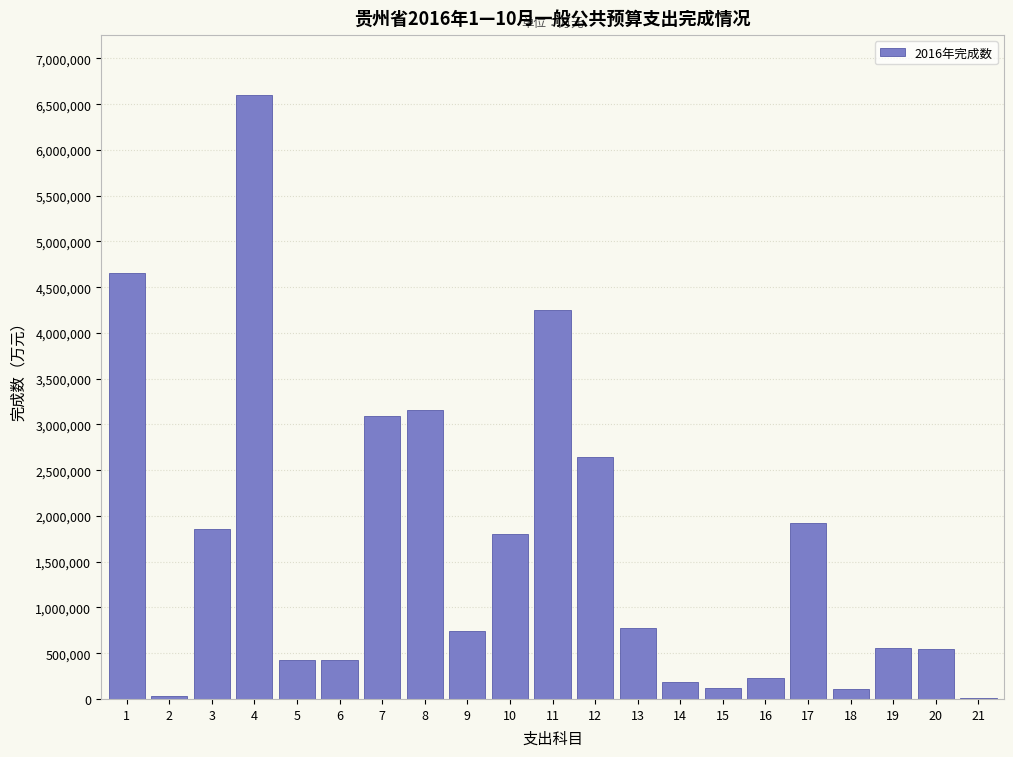

What is the sum of all values?

34120447